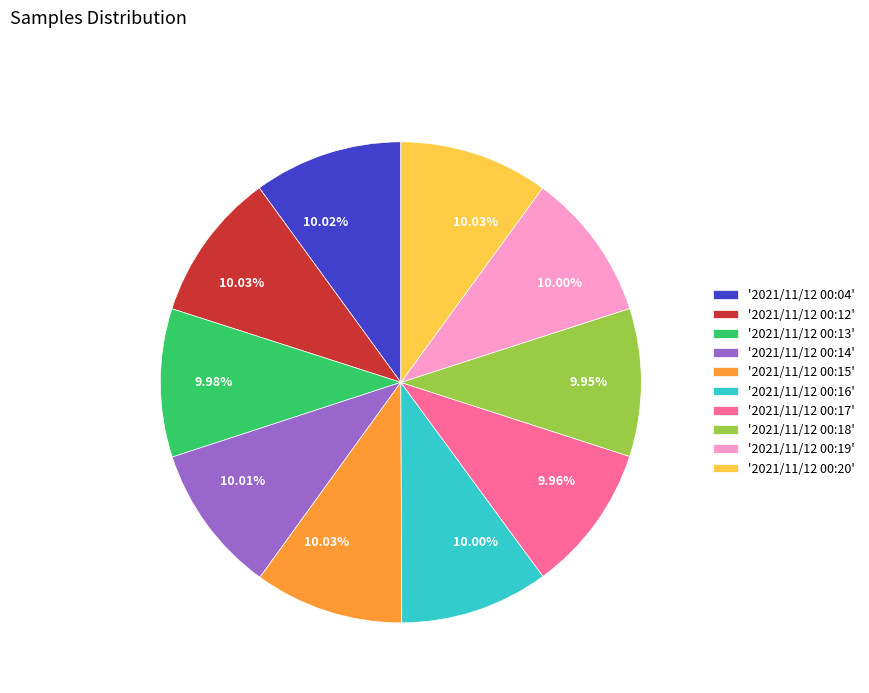

Is there a majority slice in this chart?

No